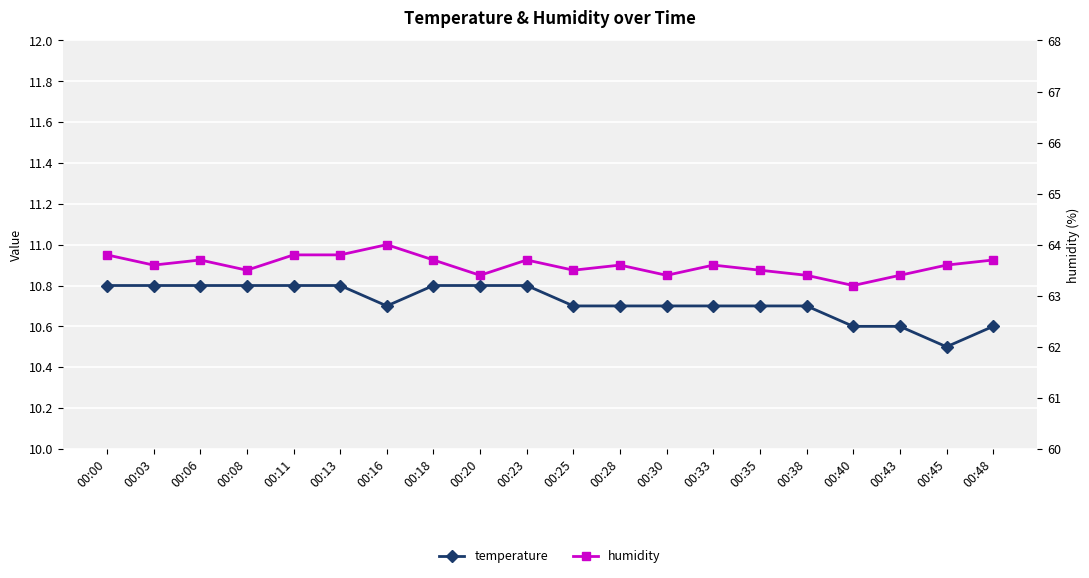

At how many categories does at least one series exceed 10?

20